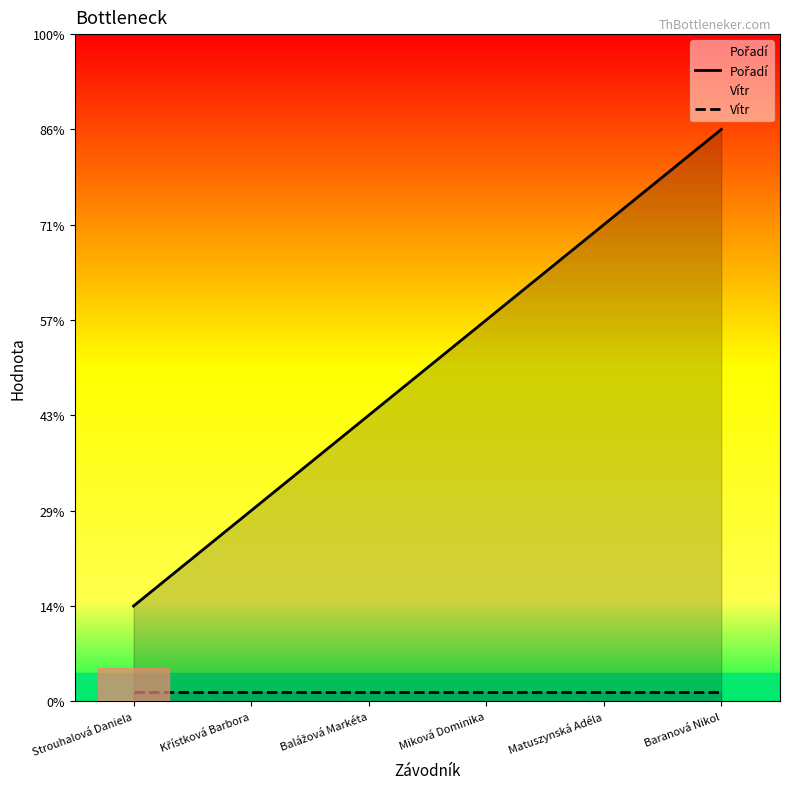

What is the value of the Vítr point at the 1st from the left?

0.1